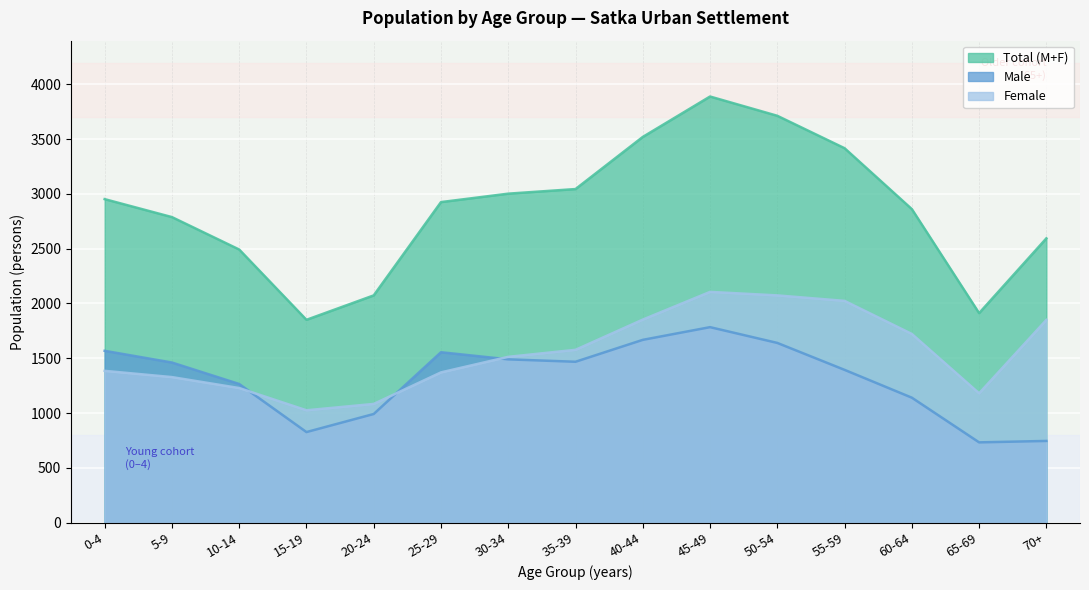

Which series changed the most between 5-9 and 60-64?

Female